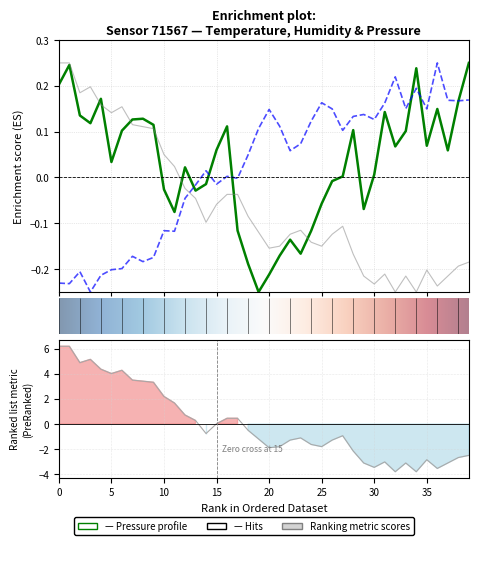

True or false: pressure has a value of 0.2 at 0.

True